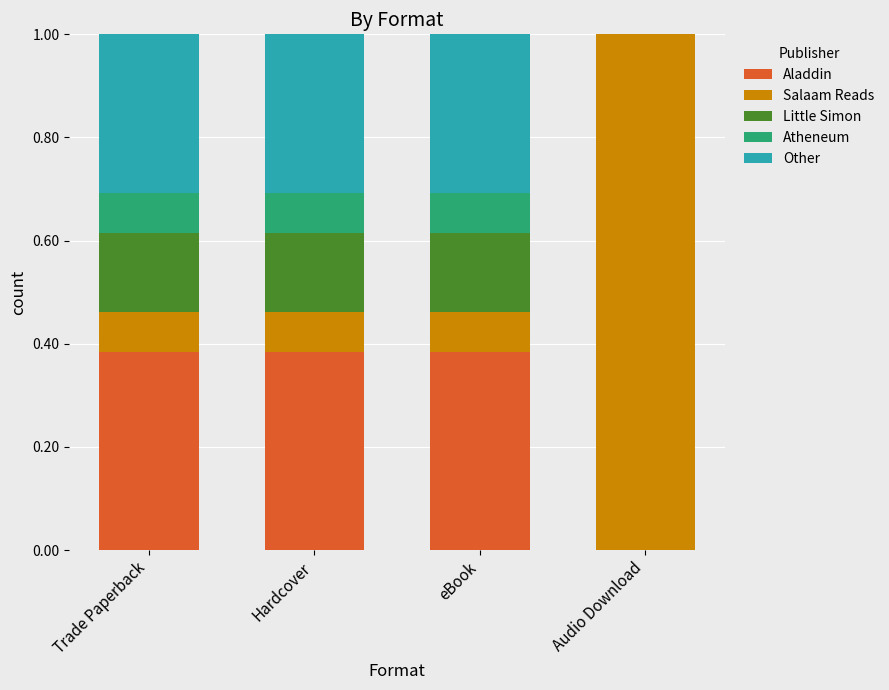

True or false: Aladdin has a value of 0.2 at Audio Download.

False